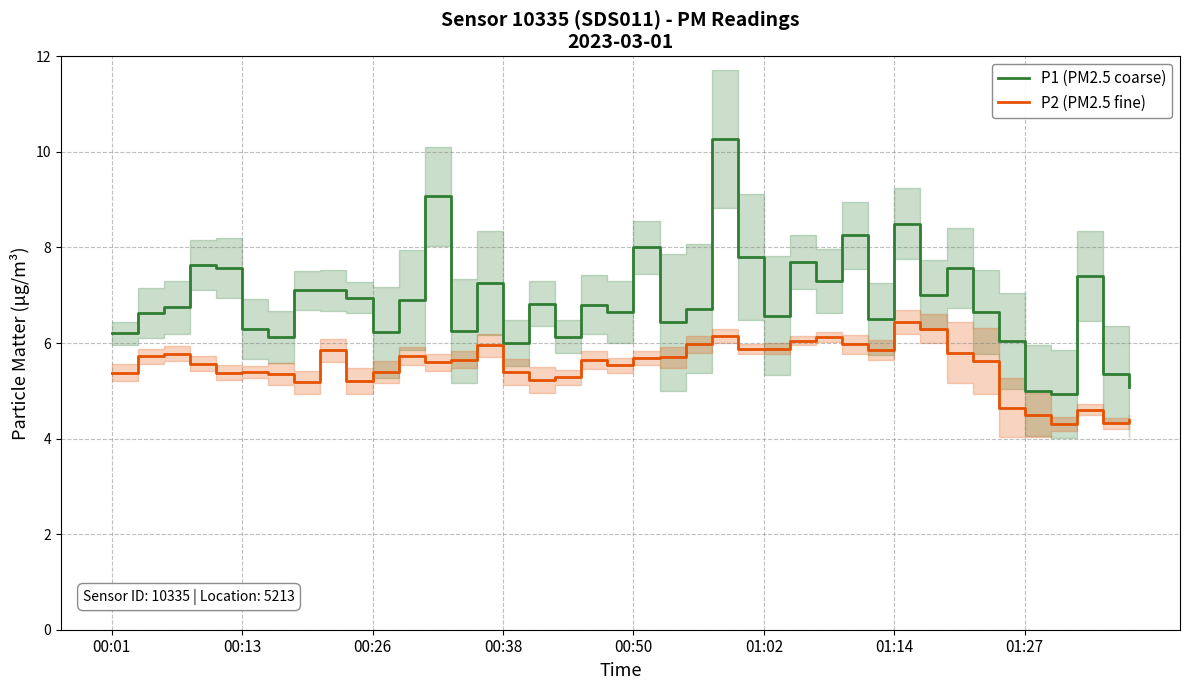

Reading left to right, extract all data points from this chart.

P1 (PM2.5 coarse): 6.2	6.6	6.8	7.6	7.6	6.3	6.1	7.1	7.1	7.0	6.2	6.9	9.1	6.2	7.2	6.0	6.8	6.1	6.8	6.7	8.0	6.4	6.7	10.3	7.8	6.6	7.7	7.3	8.2	6.5	8.5	7.0	7.6	6.7	6.0	5.0	4.9	7.4	5.3	5.1
P2 (PM2.5 fine): 5.4	5.7	5.8	5.6	5.4	5.4	5.3	5.2	5.8	5.2	5.4	5.7	5.6	5.7	6.0	5.4	5.2	5.3	5.7	5.5	5.7	5.7	6.0	6.2	5.9	5.9	6.0	6.1	6.0	5.8	6.4	6.3	5.8	5.6	4.7	4.5	4.3	4.6	4.3	4.4